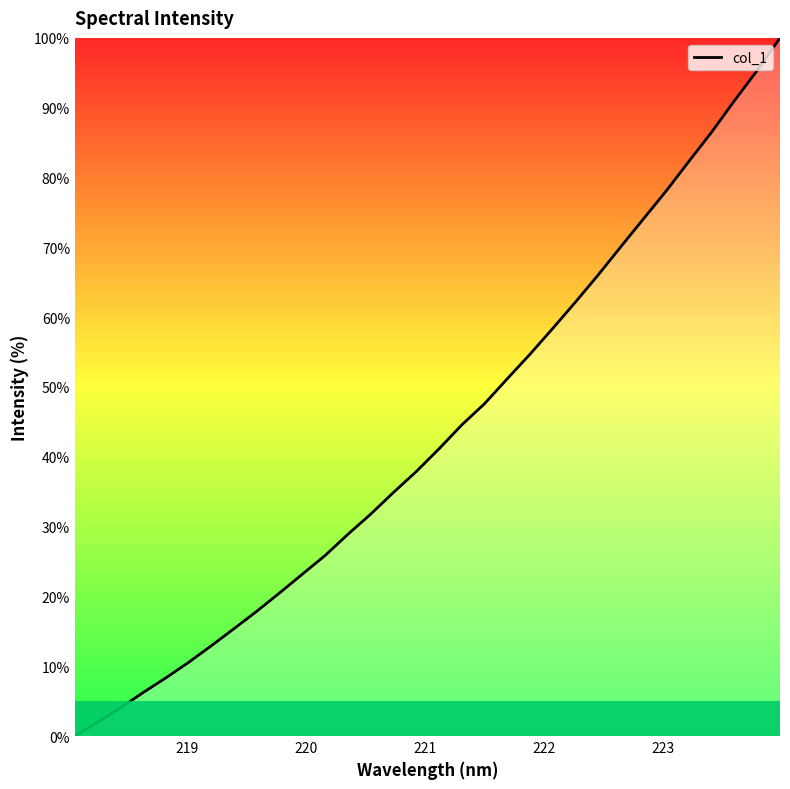

Where is the data nearest to the value 50?

221.6902